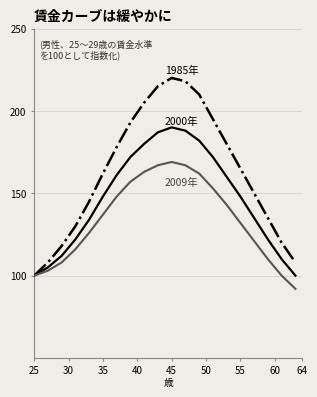

What is the maximum value shown in the chart?

220